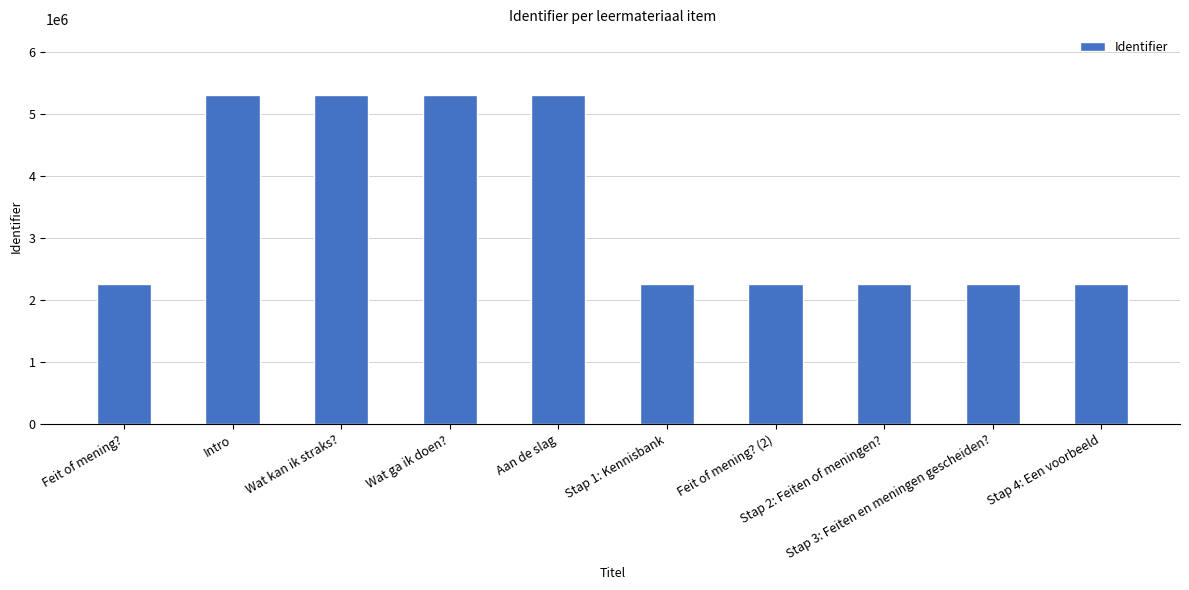

How many series are shown in this chart?

1